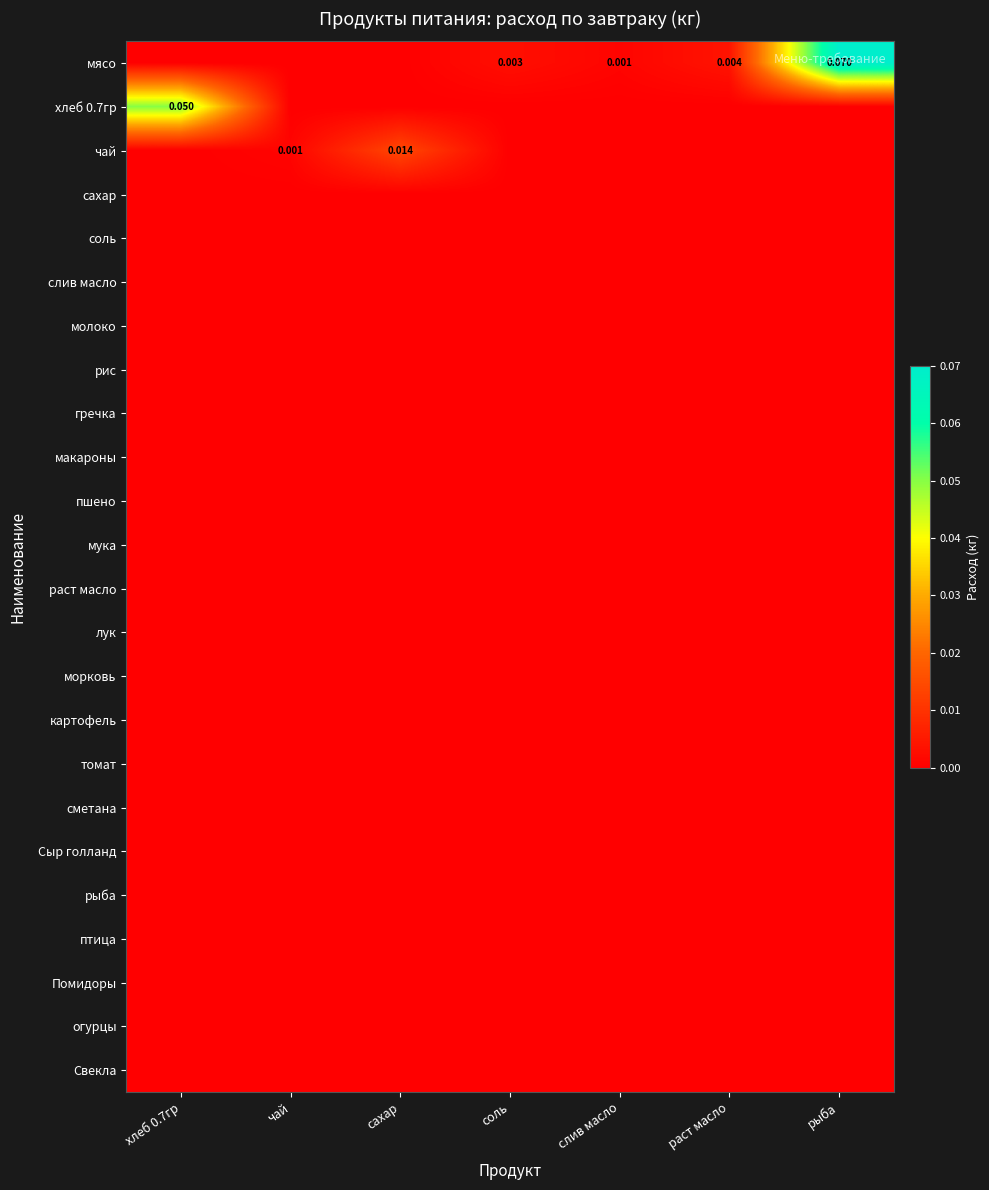

Rank the categories by мясо value from lowest to highest.

хлеб 0.7гр, чай, сахар, слив масло, соль, раст масло, рыба